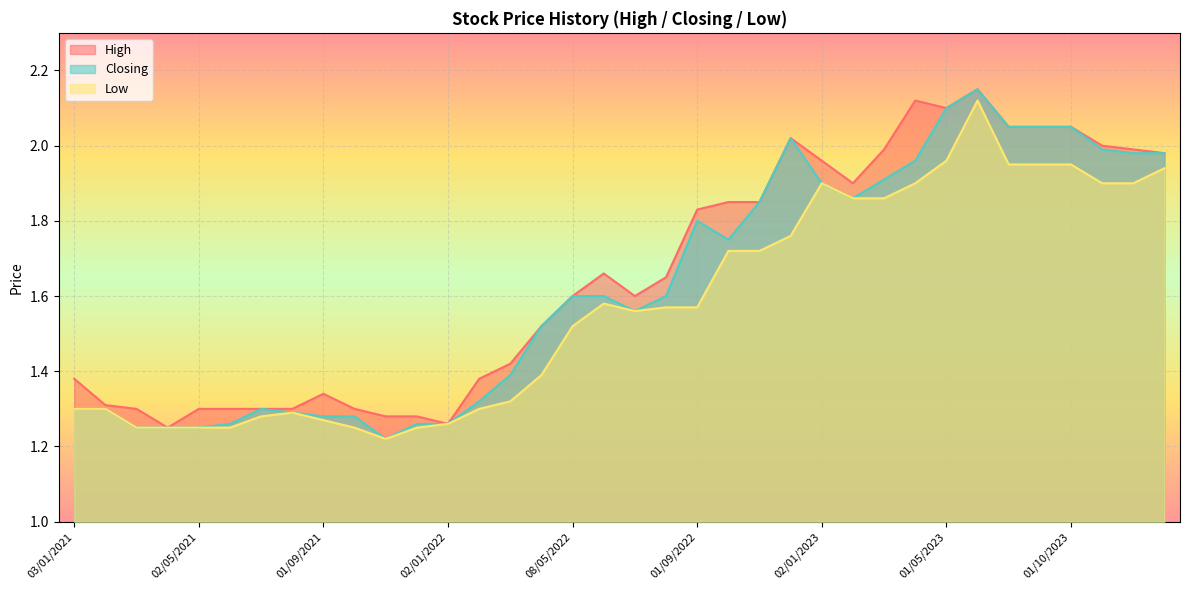

Reading right to left, extract all data points from this chart.

High: 2.0	2.0	2.0	2.0	2.0	2.0	2.1	2.1	2.1	2.0	1.9	2.0	2.0	1.9	1.9	1.8	1.6	1.6	1.7	1.6	1.5	1.4	1.4	1.3	1.3	1.3	1.3	1.3	1.3	1.3	1.3	1.3	1.2	1.3	1.3	1.4
Closing: 2.0	2.0	2.0	2.0	2.0	2.0	2.1	2.1	2.0	1.9	1.9	1.9	2.0	1.9	1.8	1.8	1.6	1.6	1.6	1.6	1.5	1.4	1.3	1.3	1.3	1.2	1.3	1.3	1.3	1.3	1.3	1.2	1.2	1.2	1.3	1.3
Low: 1.9	1.9	1.9	1.9	1.9	1.9	2.1	2.0	1.9	1.9	1.9	1.9	1.8	1.7	1.7	1.6	1.6	1.6	1.6	1.5	1.4	1.3	1.3	1.3	1.2	1.2	1.2	1.3	1.3	1.3	1.2	1.2	1.2	1.2	1.3	1.3